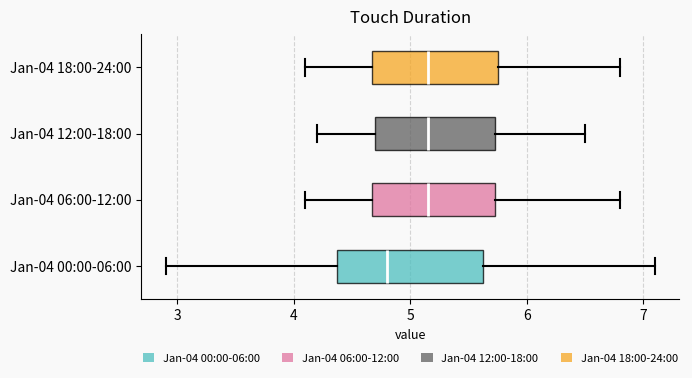

Which box is the widest, from its left edge to its right edge?

Jan-04 00:00-06:00